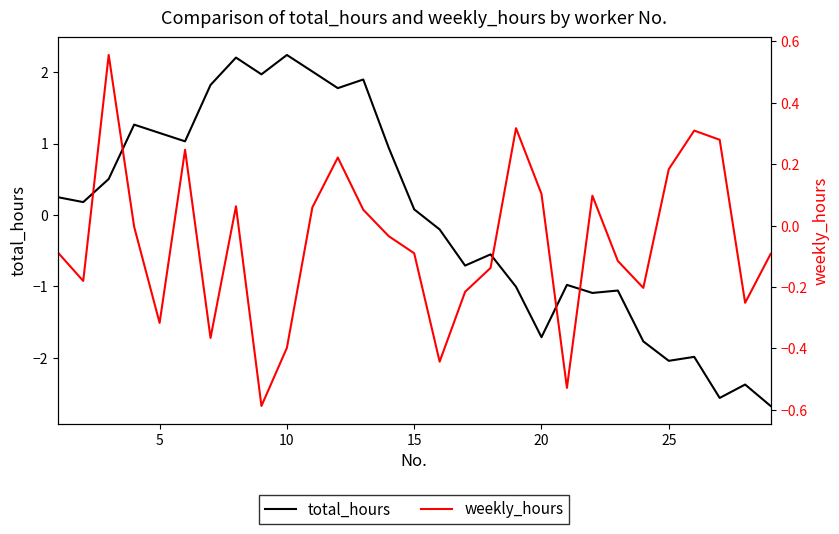

What is the maximum value for total_hours?

2.2